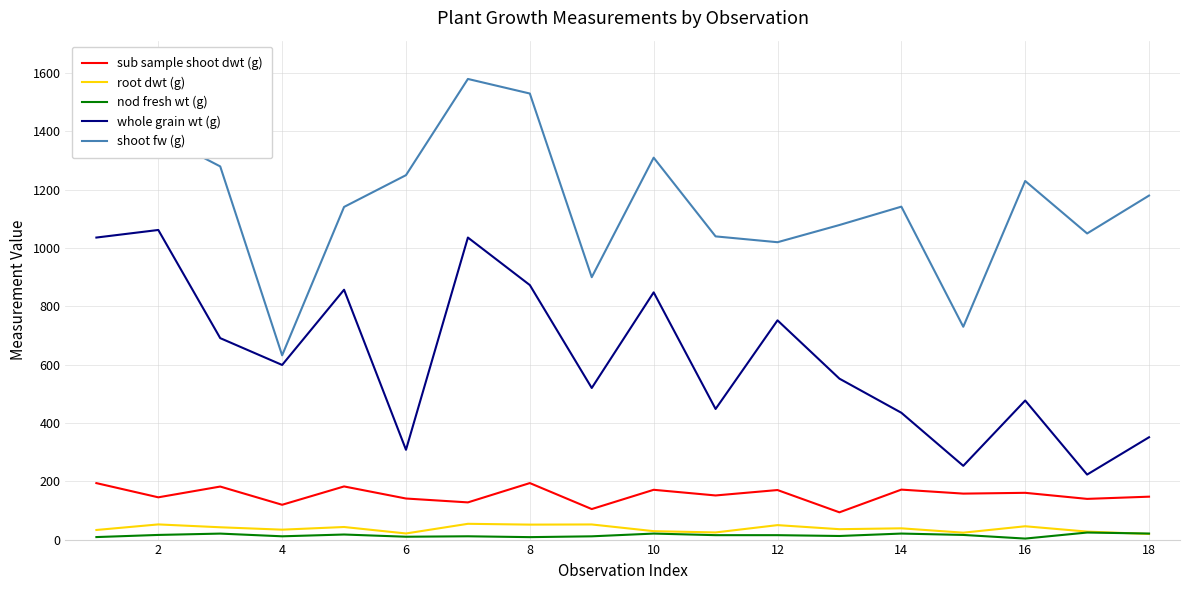

List the series in order of their peak value, highest first.

shoot fw (g), whole grain wt (g), sub sample shoot dwt (g), root dwt (g), nod fresh wt (g)